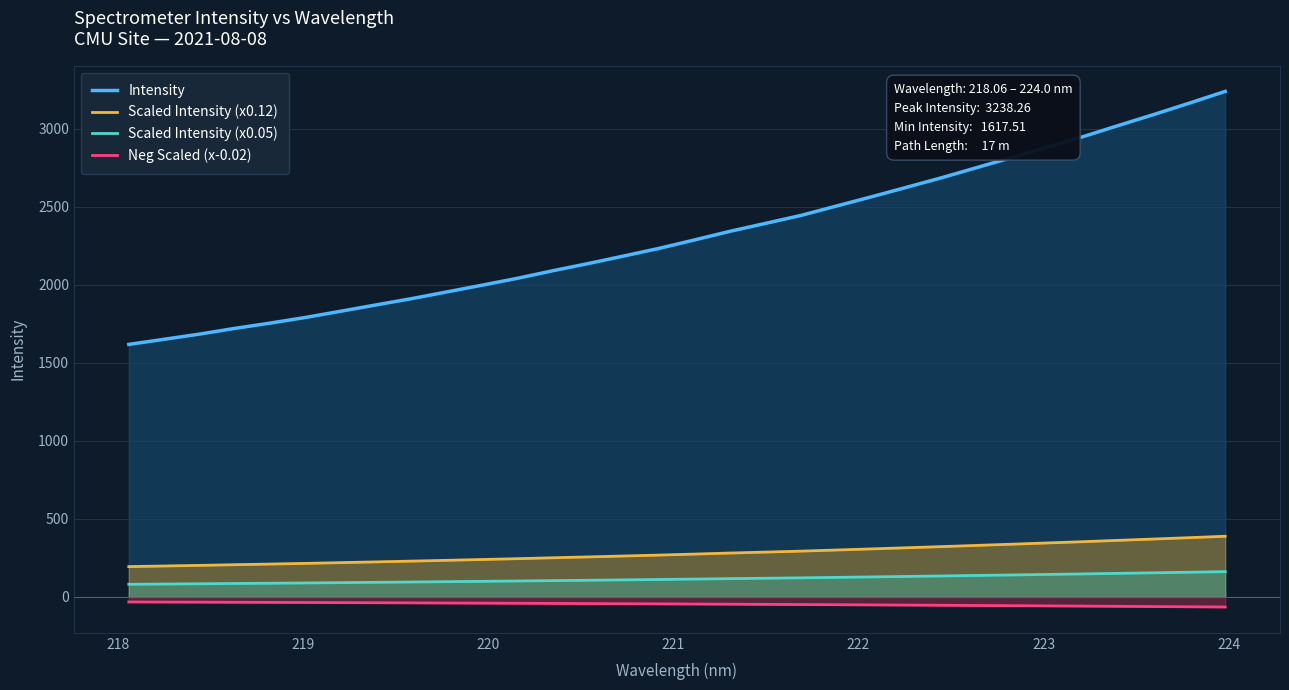

What is the difference between the second highest and minimum values in the Scaled Intensity (x0.05) series?

77.3